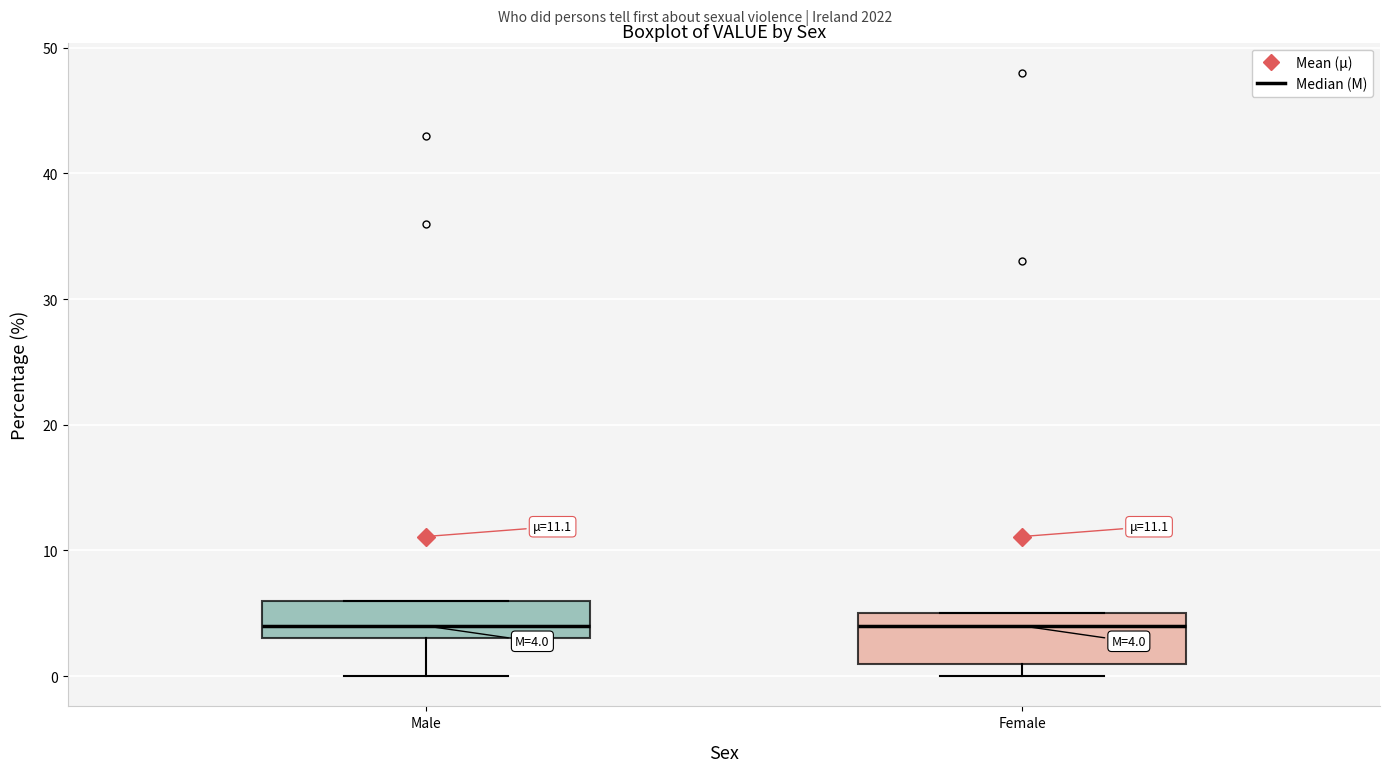

Which box is the tallest, from its lower edge to its upper edge?

Female